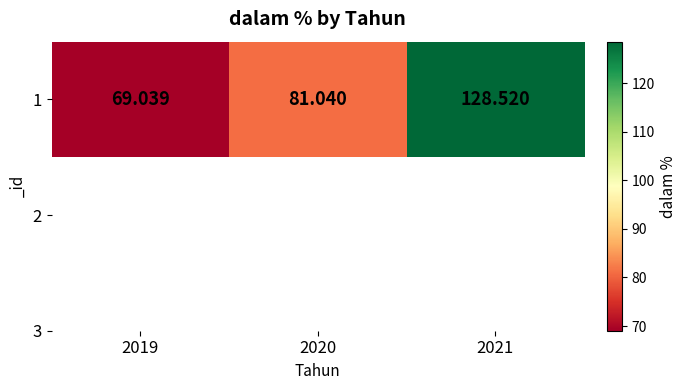

Is it true that the value at 2019 is 14.0?

False